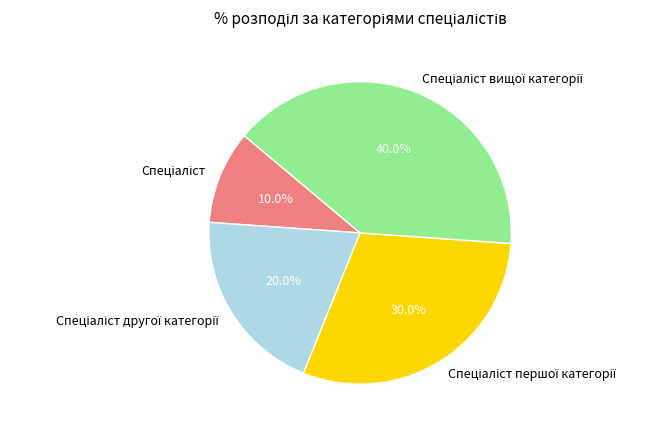

Is there any slice that represents more than half of the pie?

No